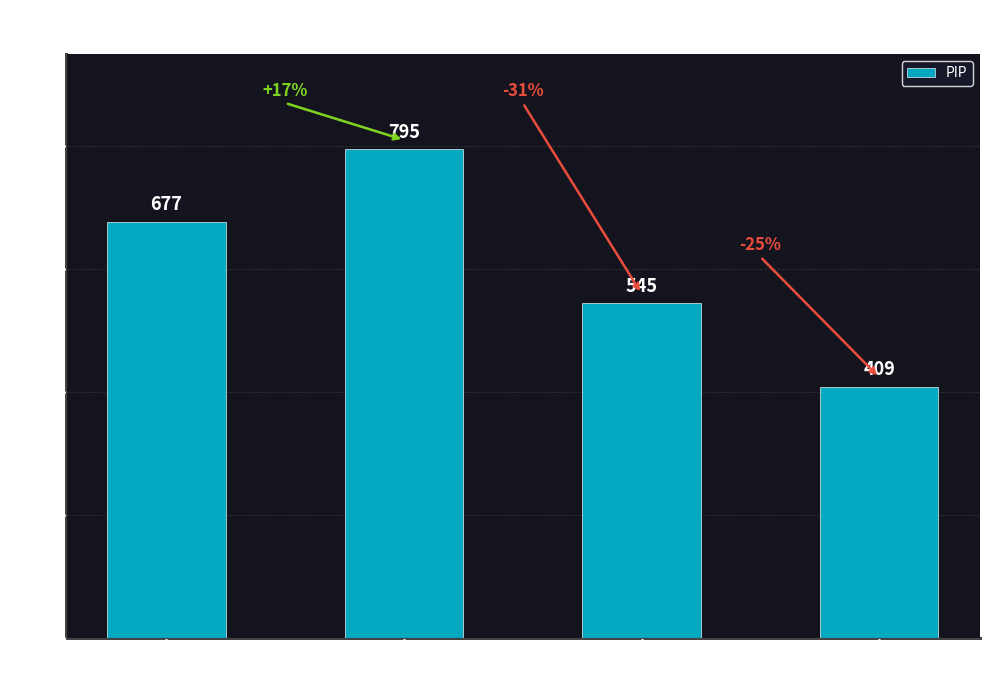

How many distinct data groups are displayed?

1